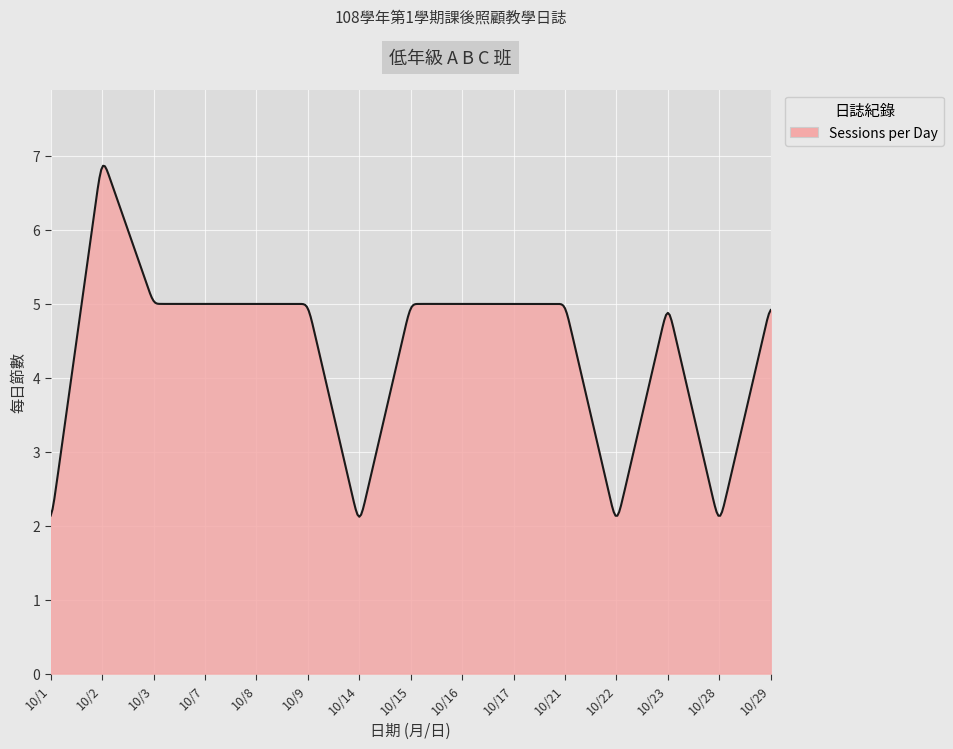

What is the smallest value displayed?

2.1